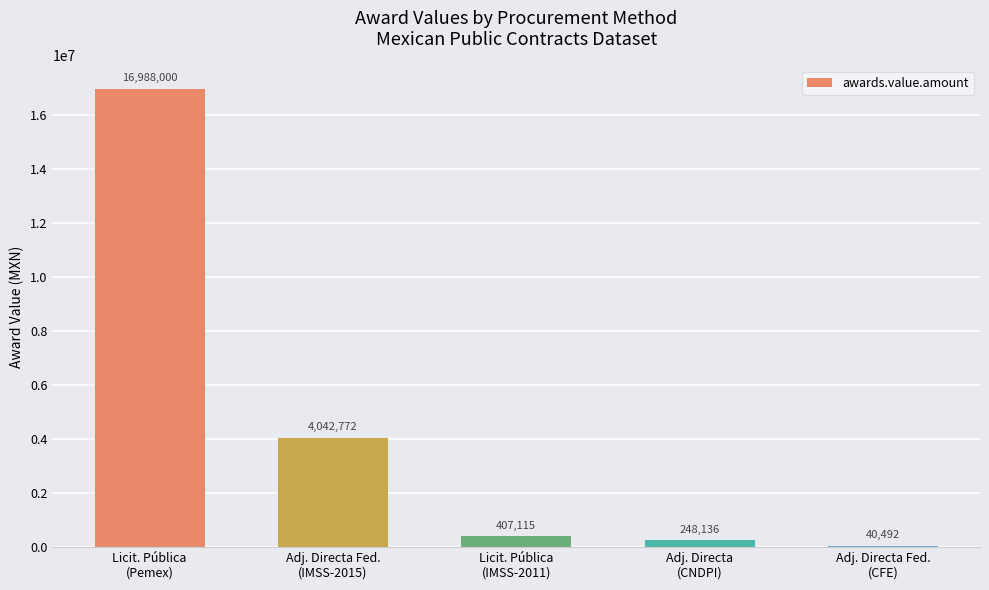

What is the ratio of the value at Licit. Pública
(Pemex) to the value at Adj. Directa Fed.
(IMSS-2015)?

4.2